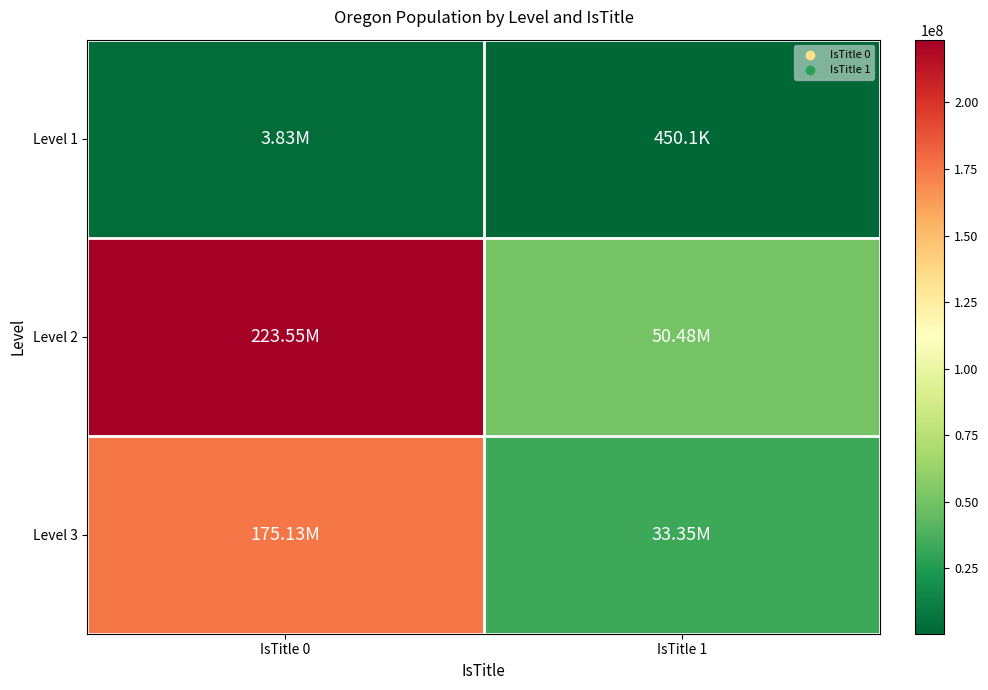

What is the difference between the highest and lowest values at IsTitle 1?

50027532